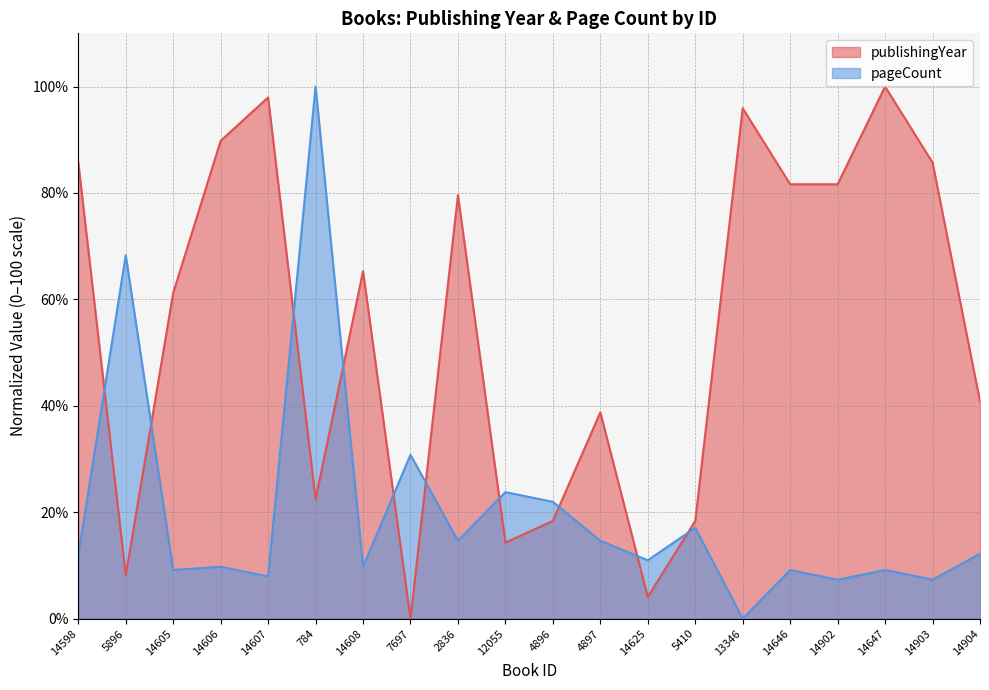

Does the chart have visible grid lines?

Yes